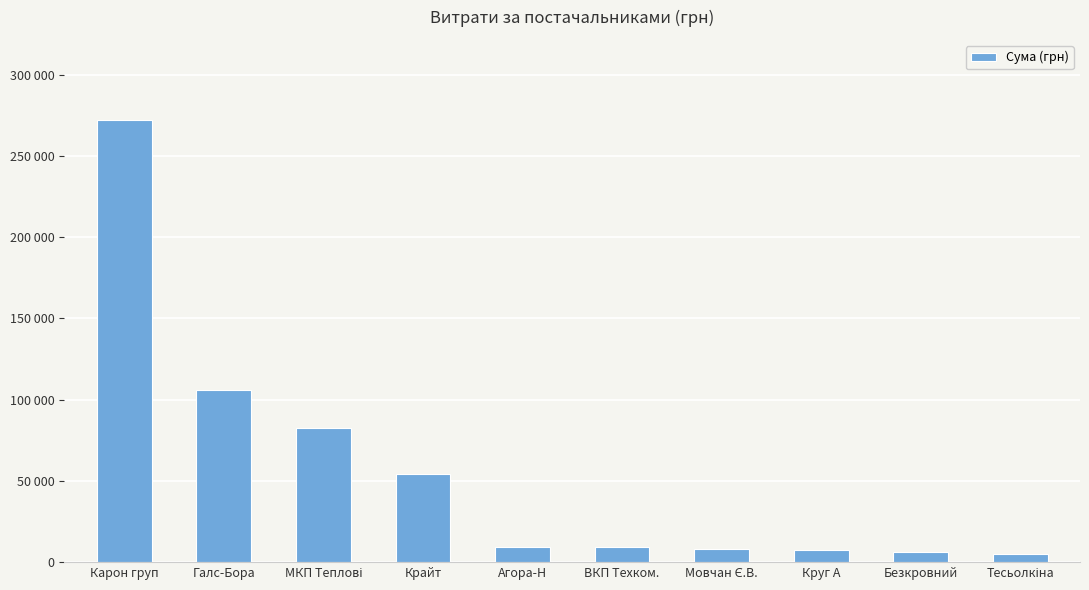

Is it true that the value at Галс-Бора is 106147.3?

True